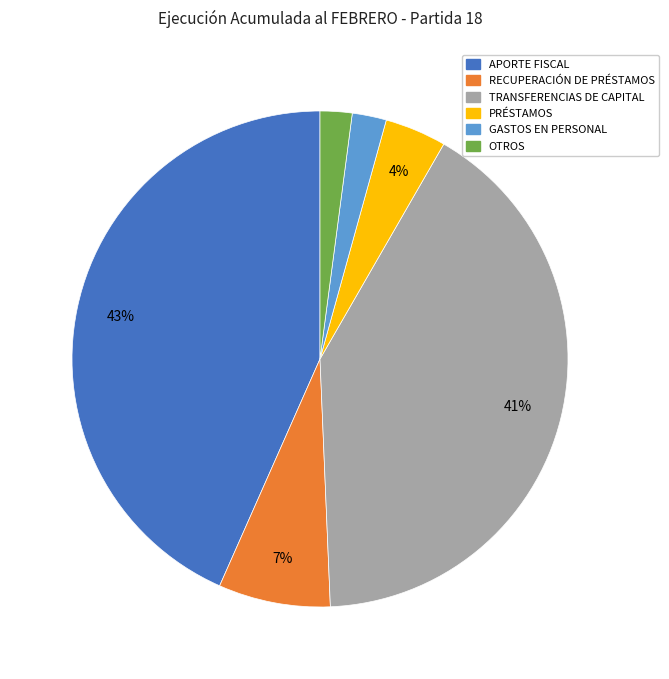

How many segments does this pie chart have?

6